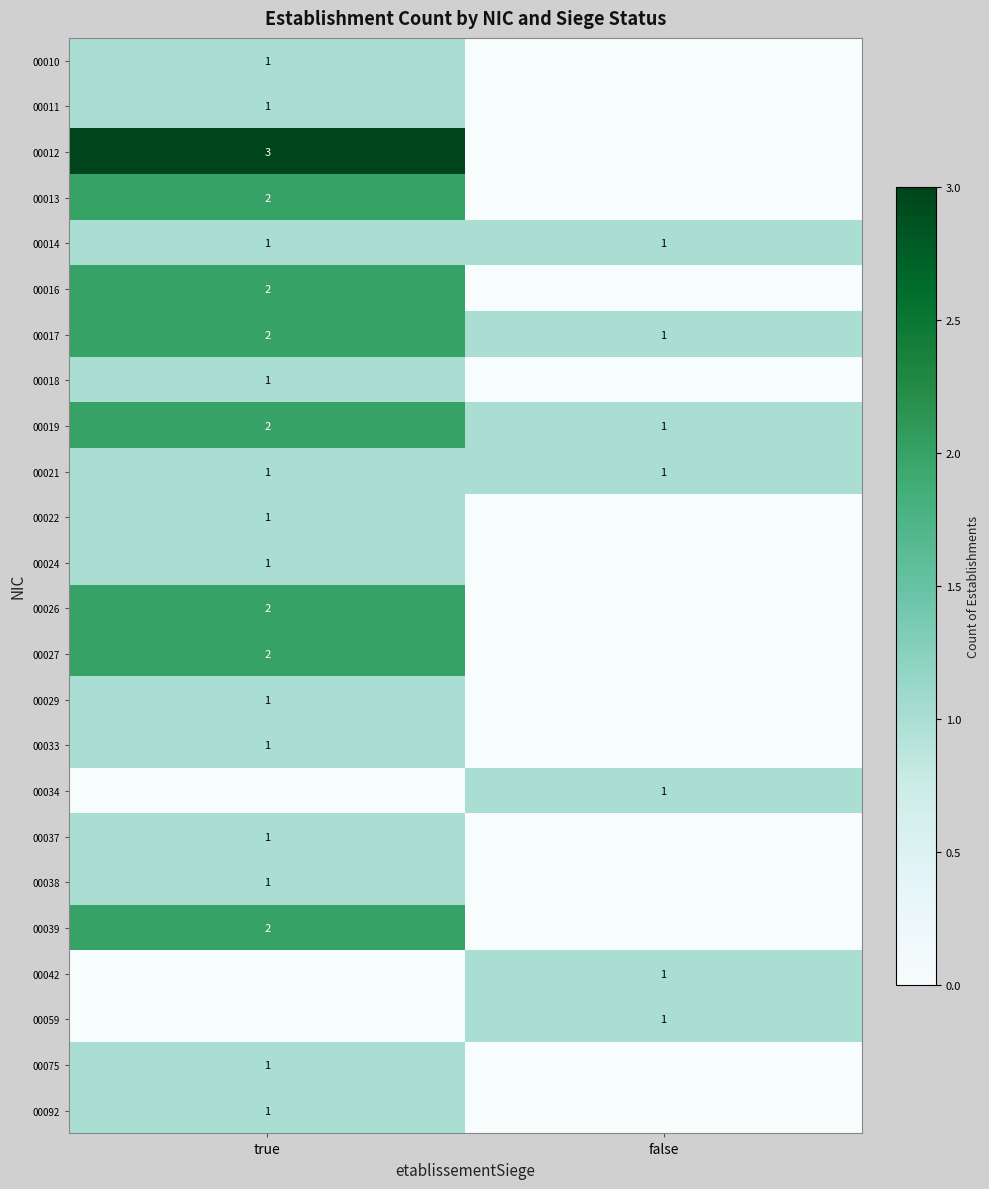

The 00014 series shows 1 at true. True or false?

True